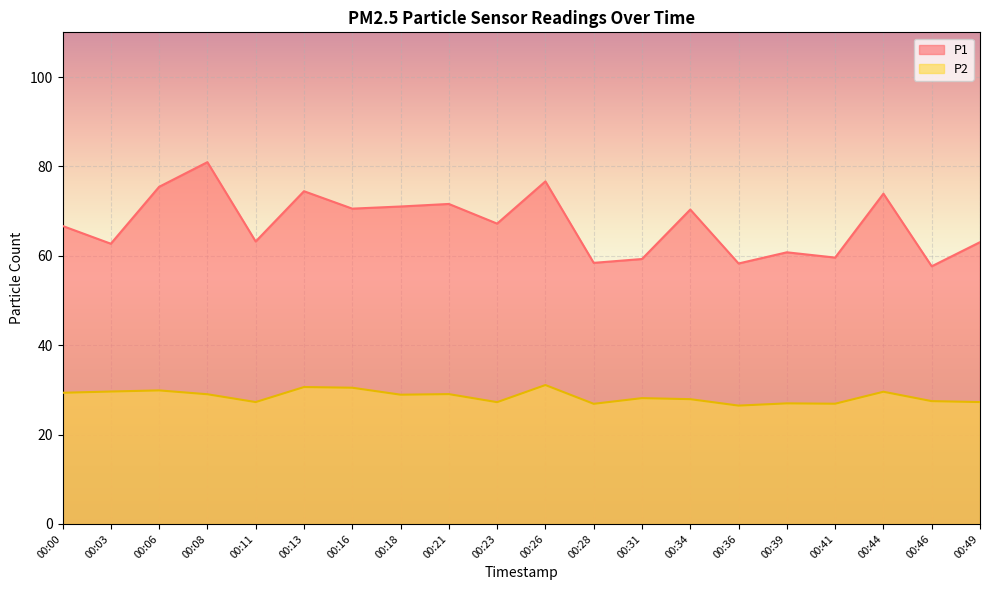

Does the chart display data point markers on the line(s)?

No